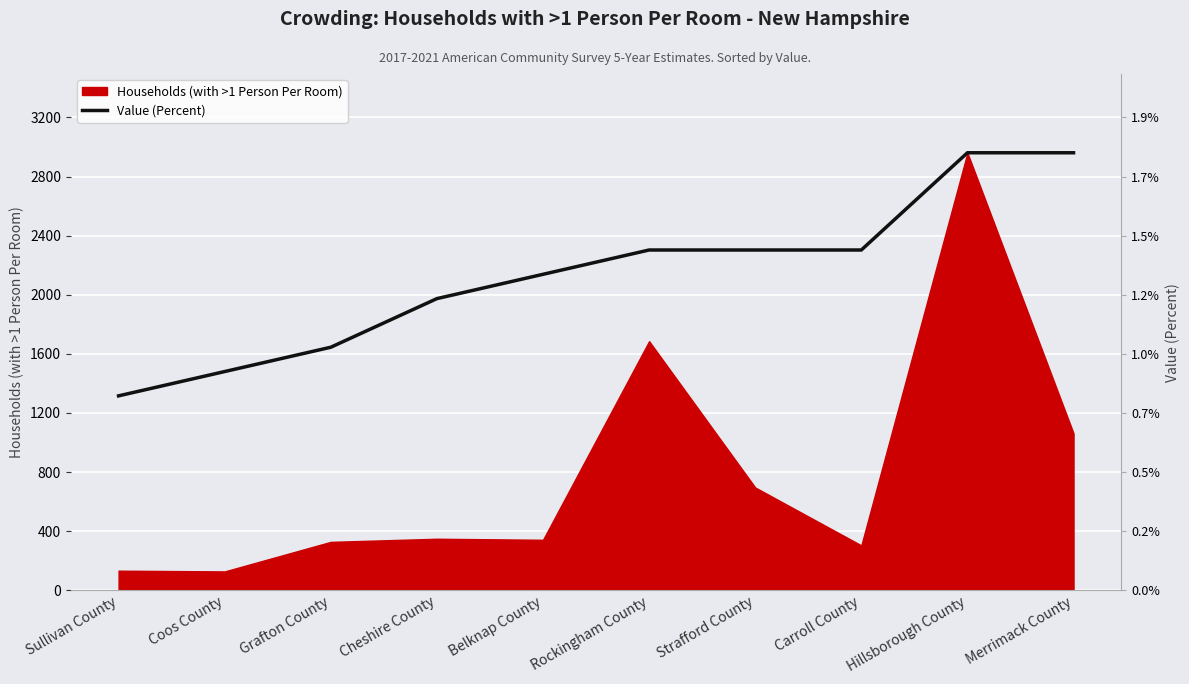

Is it true that the value at Coos County is 672.7?

False